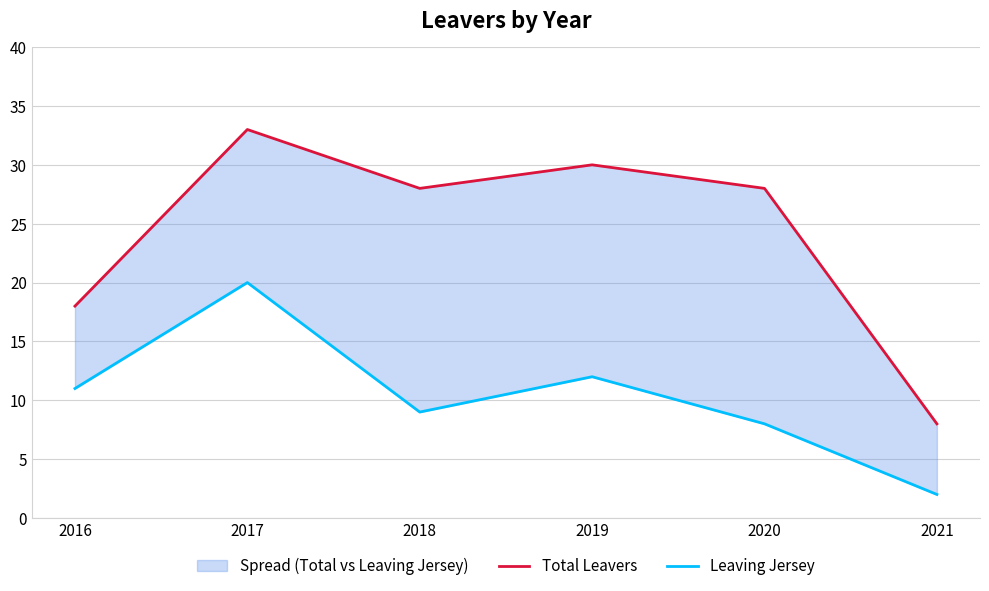

How many values in the Leaving Jersey series are below 11?

3